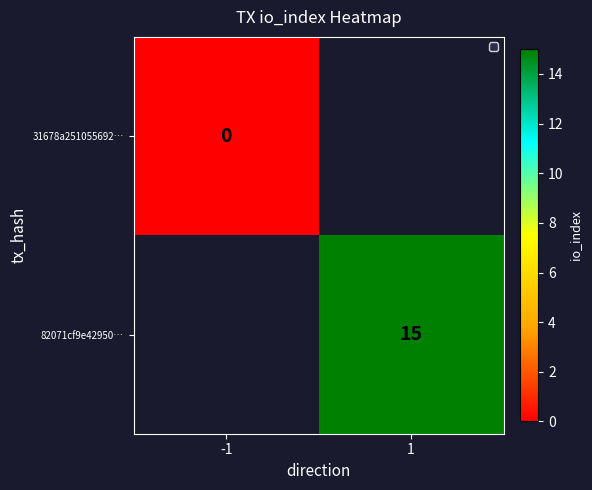

At which category does the chart reach its peak across all series?

1